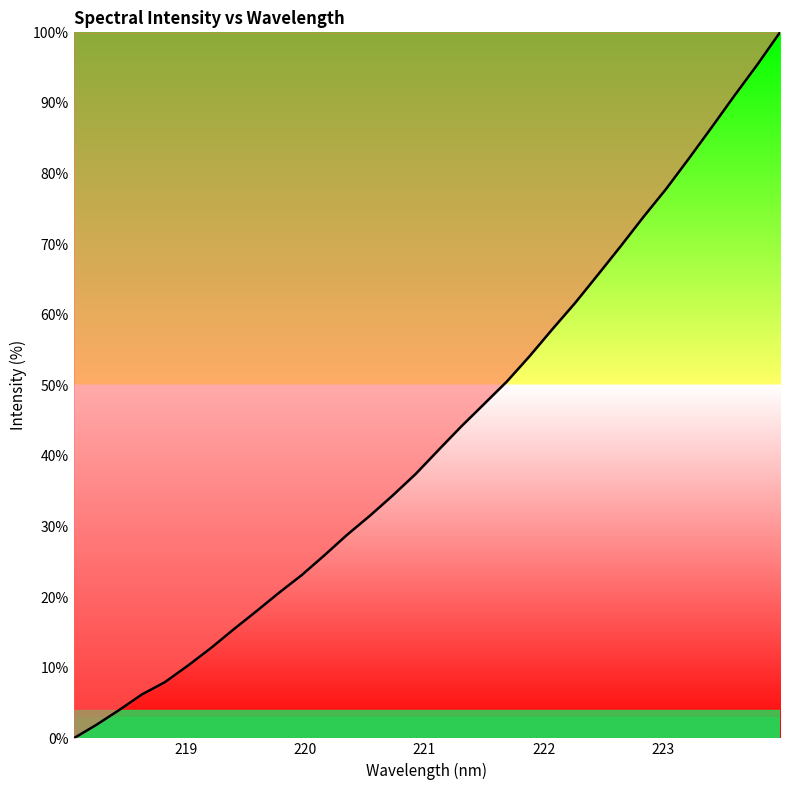

What is the difference between the maximum and minimum values?

100.0